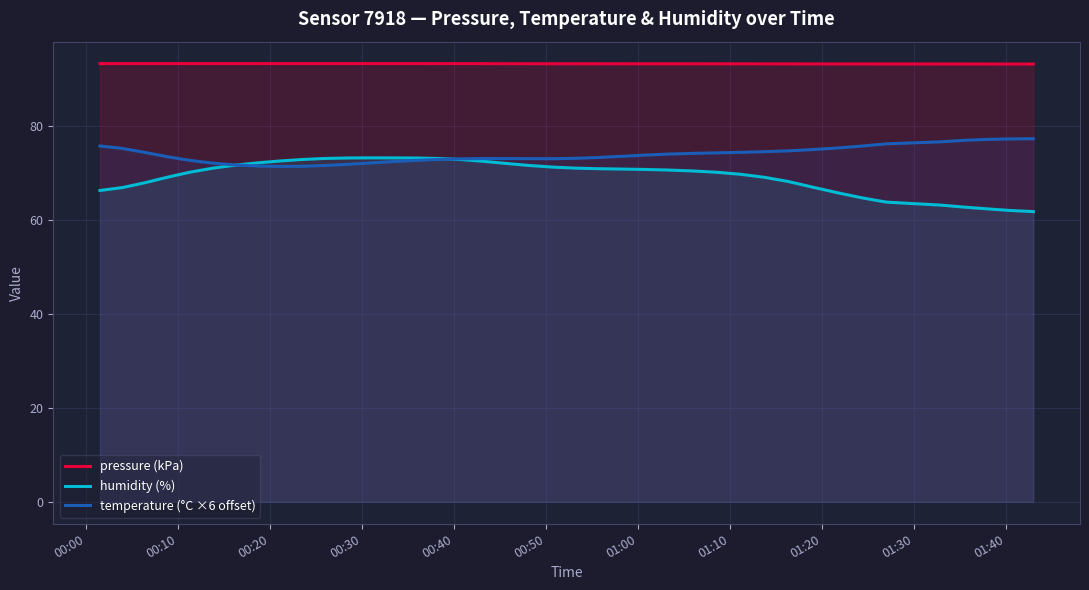

List the series in order of their overall mean, highest first.

pressure (kPa), temperature (°C ×6 offset), humidity (%)